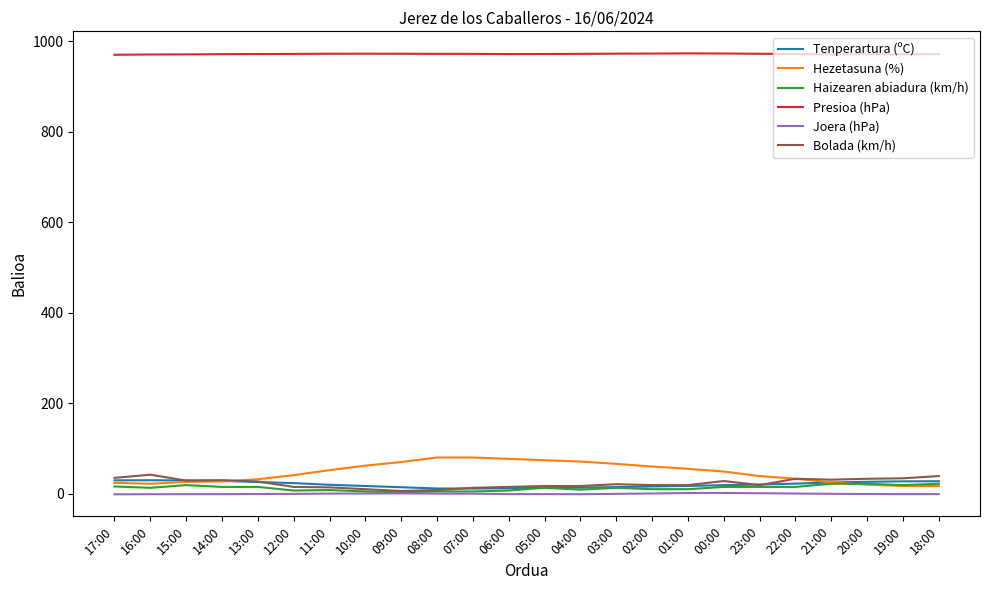

Does the chart have visible grid lines?

No